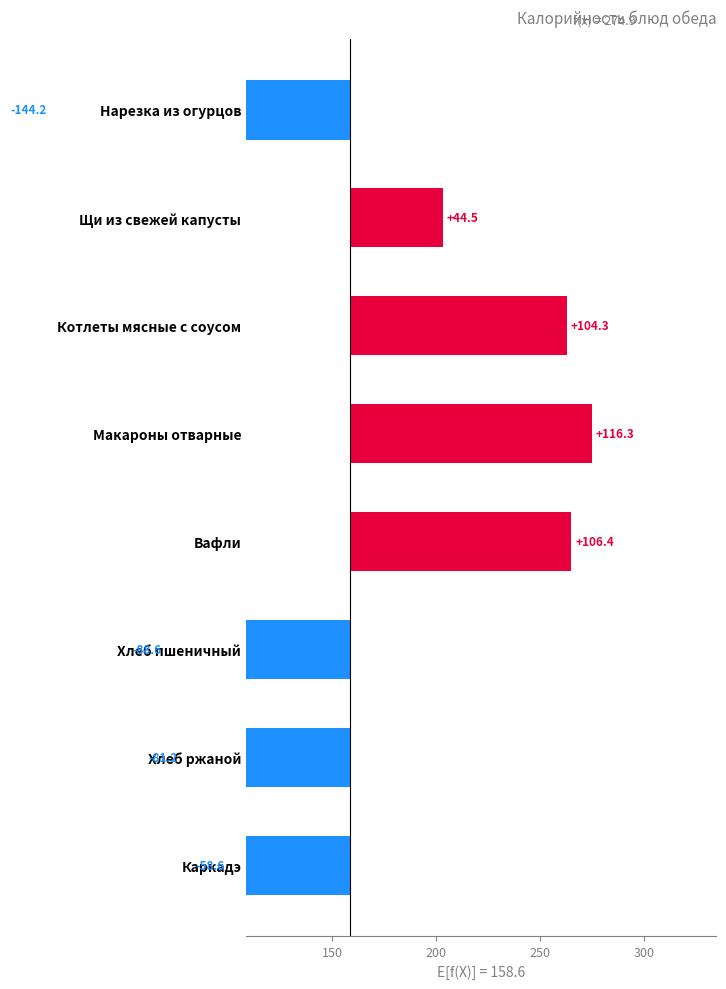

The chart shows a value of -130.2 at Хлеб ржаной. True or false?

False